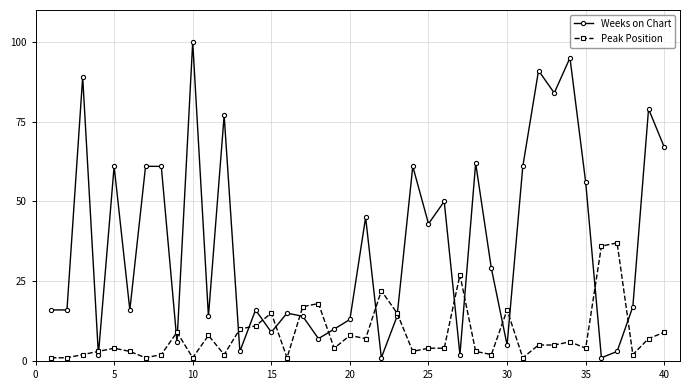

List the series in order of their overall mean, lowest first.

Peak Position, Weeks on Chart